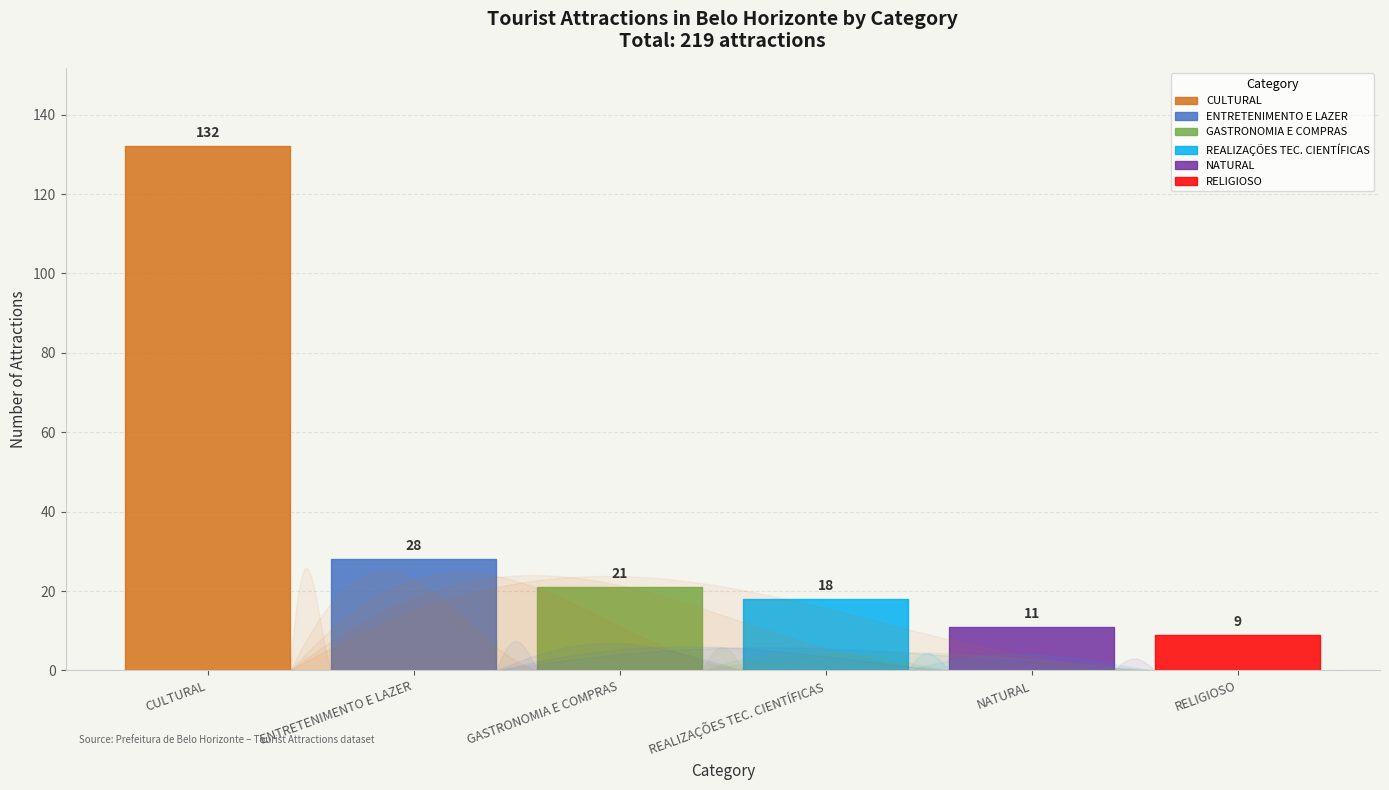

Reading left to right, what are all the values shown in this chart?

counts=132	1=28	2=21	3=18	4=11	5=9